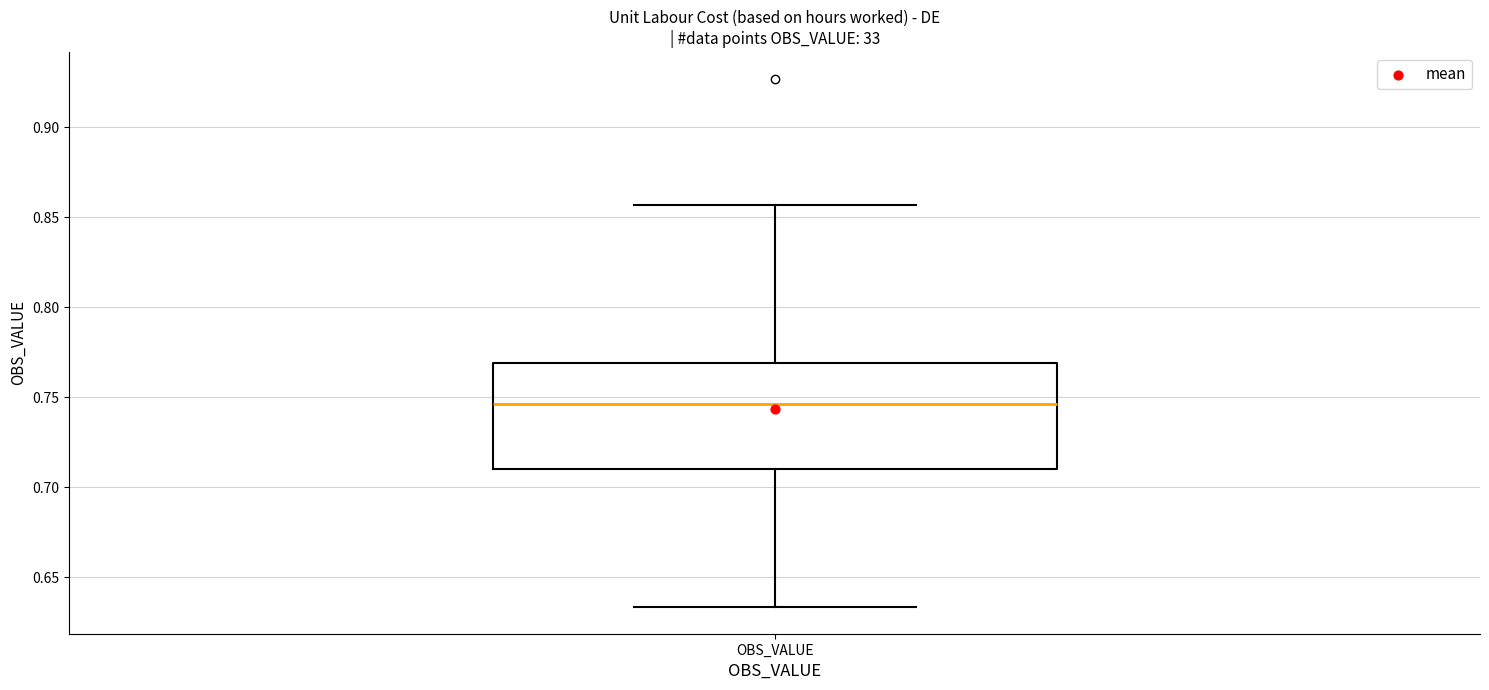

Read this box plot against the y-axis: the position of the median line, the range covered by the box, and the ends of both whiskers. The values are not printed on the chart, so give them approximately, as read against the axis.

median 0.745, box 0.710 to 0.770, whiskers 0.635 to 0.855